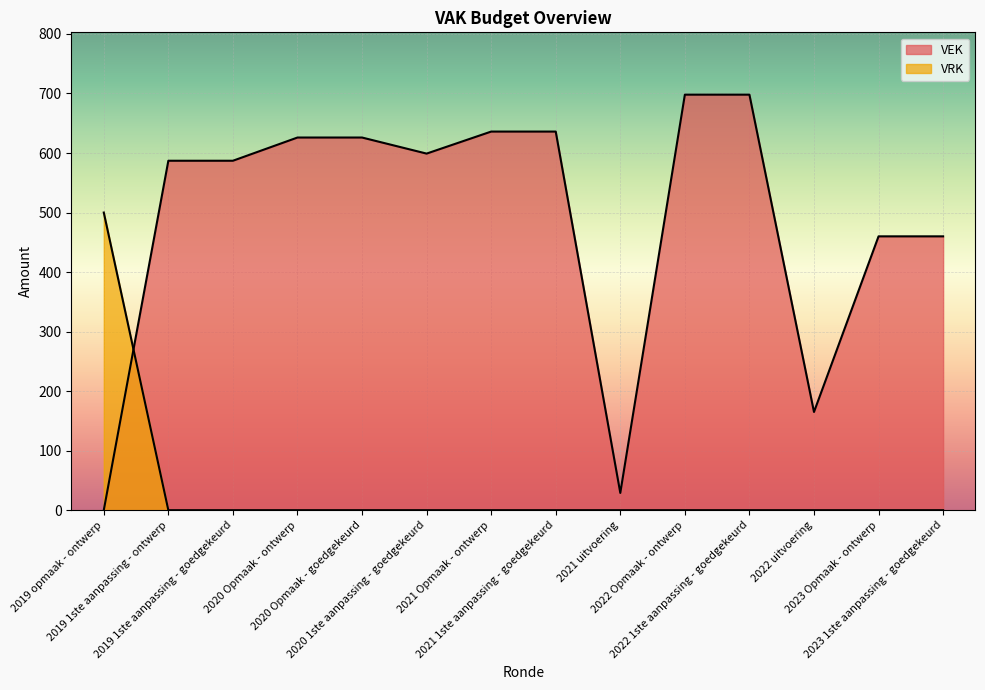

Which has a higher value, 2021 Opmaak - ontwerp or 2021 uitvoering?

2021 Opmaak - ontwerp